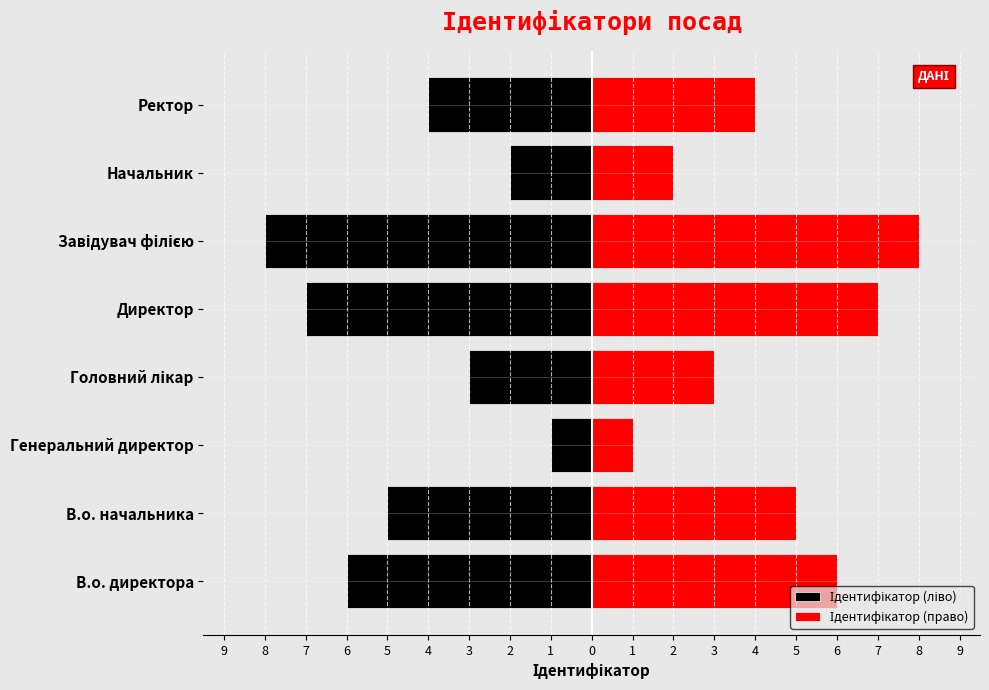

What is the maximum value shown in the chart?

8